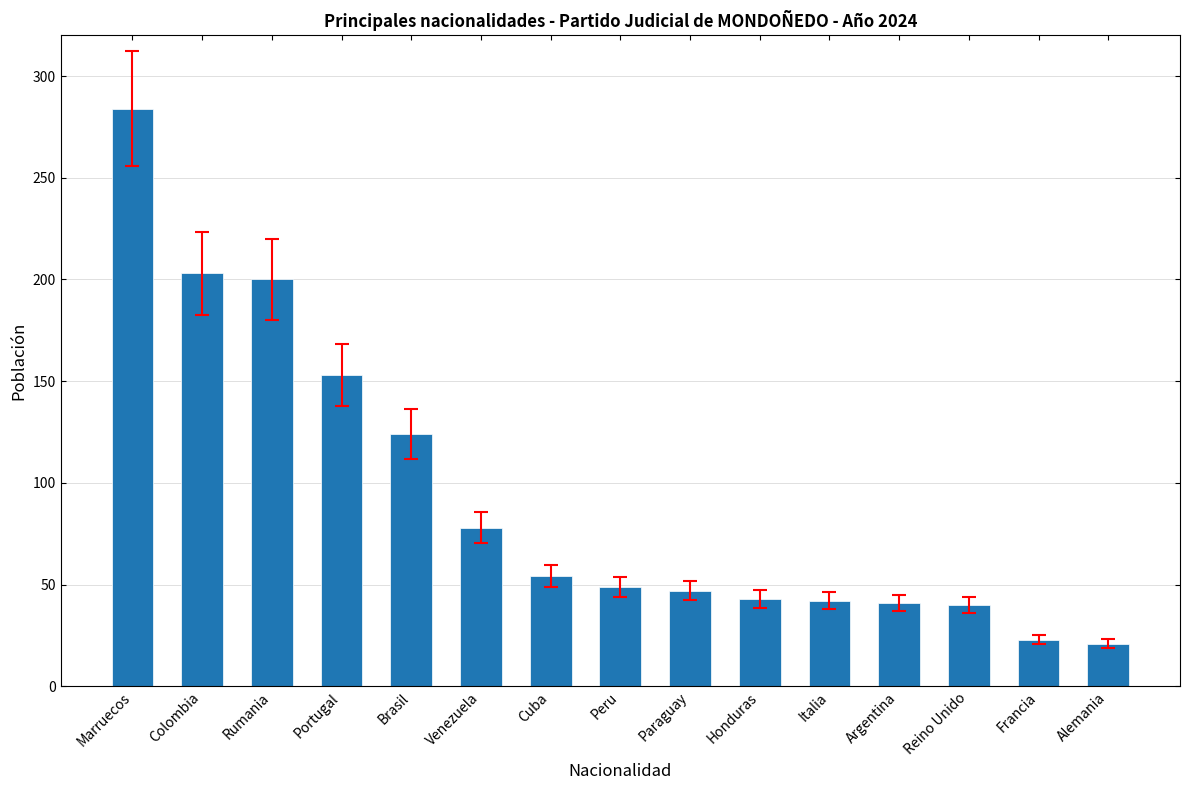

What value does the data have at Rumania?

200